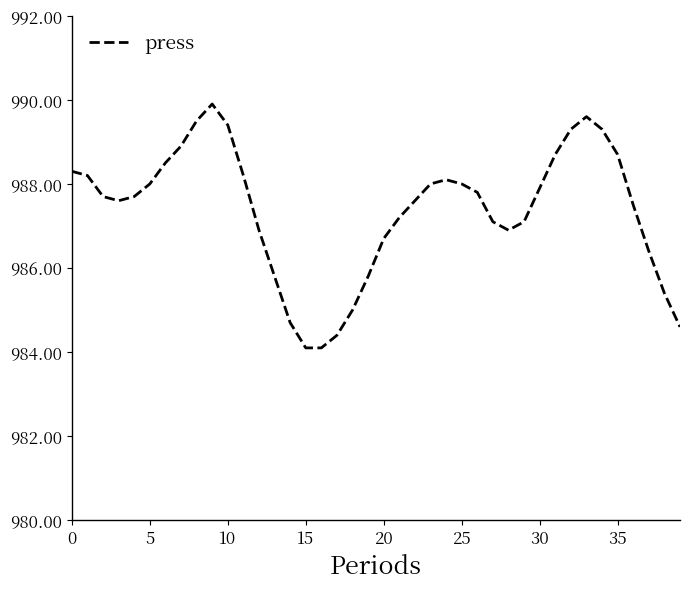

What is the smallest value displayed?

984.1